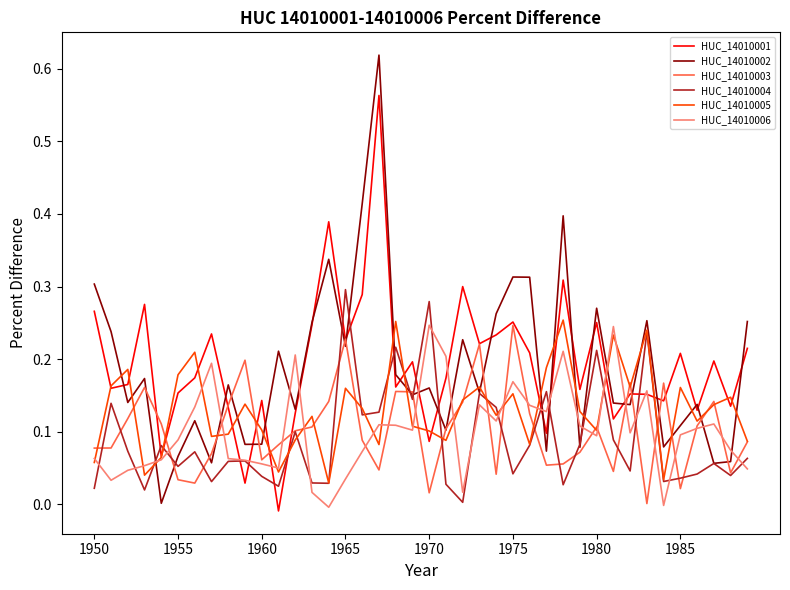

Which series has the widest spread of values?

HUC_14010002